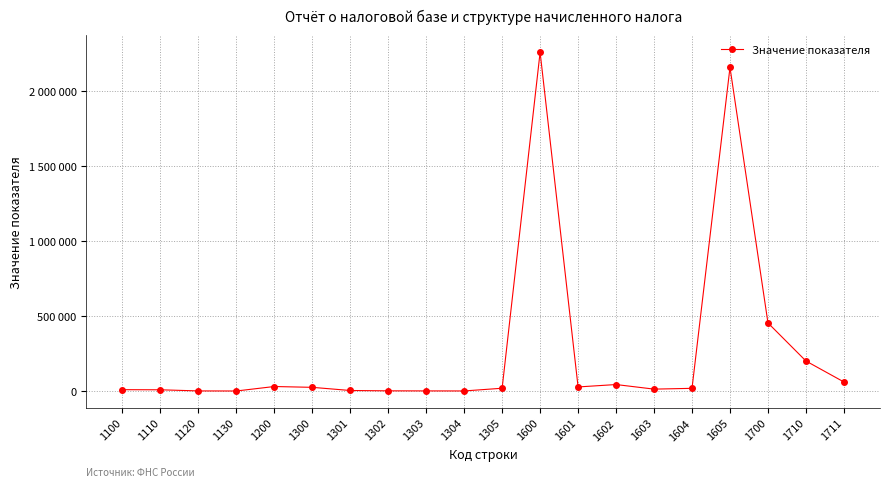

Is this an area chart (filled region under the line)?

No